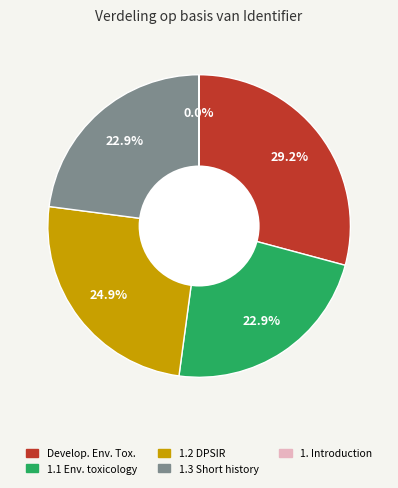

Is 1.1. Environmental toxicology the majority of the pie?

No